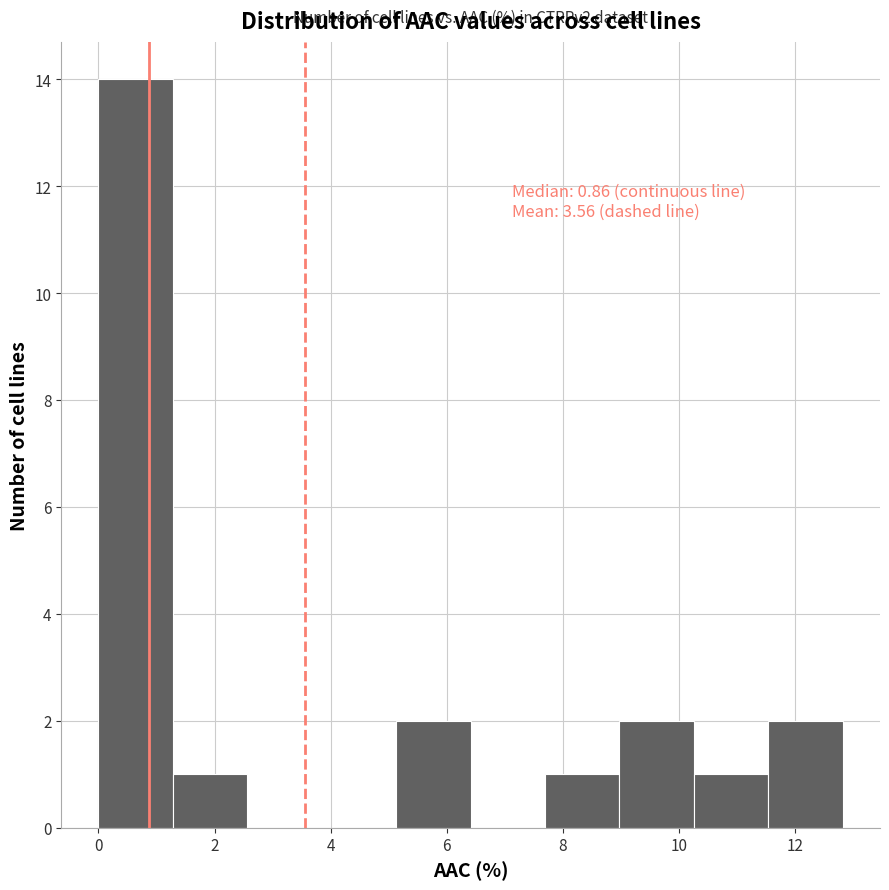

Which range on the x-axis has the tallest bar?

0.0 to 1.2